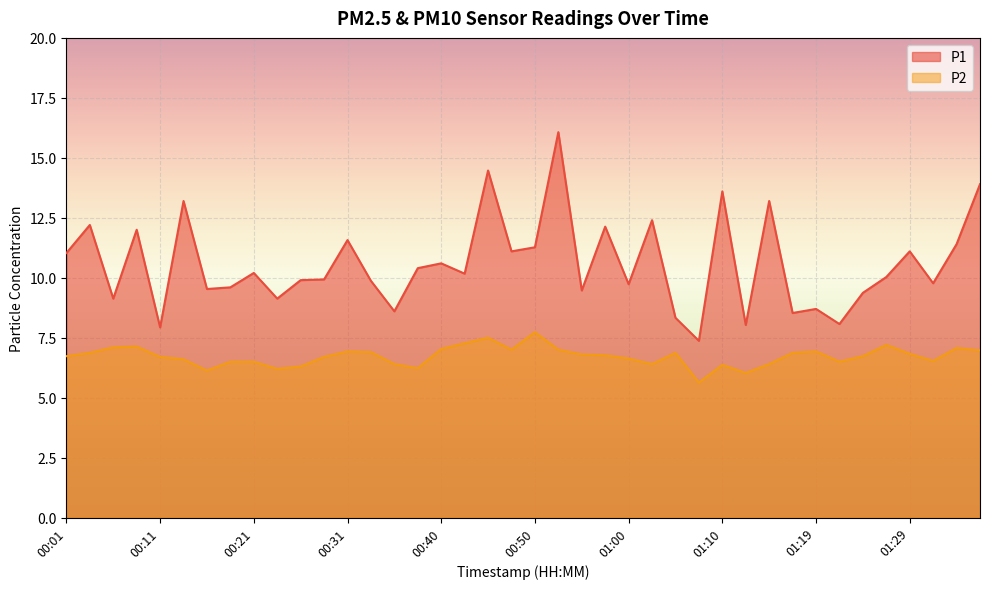

Is the value of P1 at 01:22 greater than the value of P2 at 00:33?

Yes